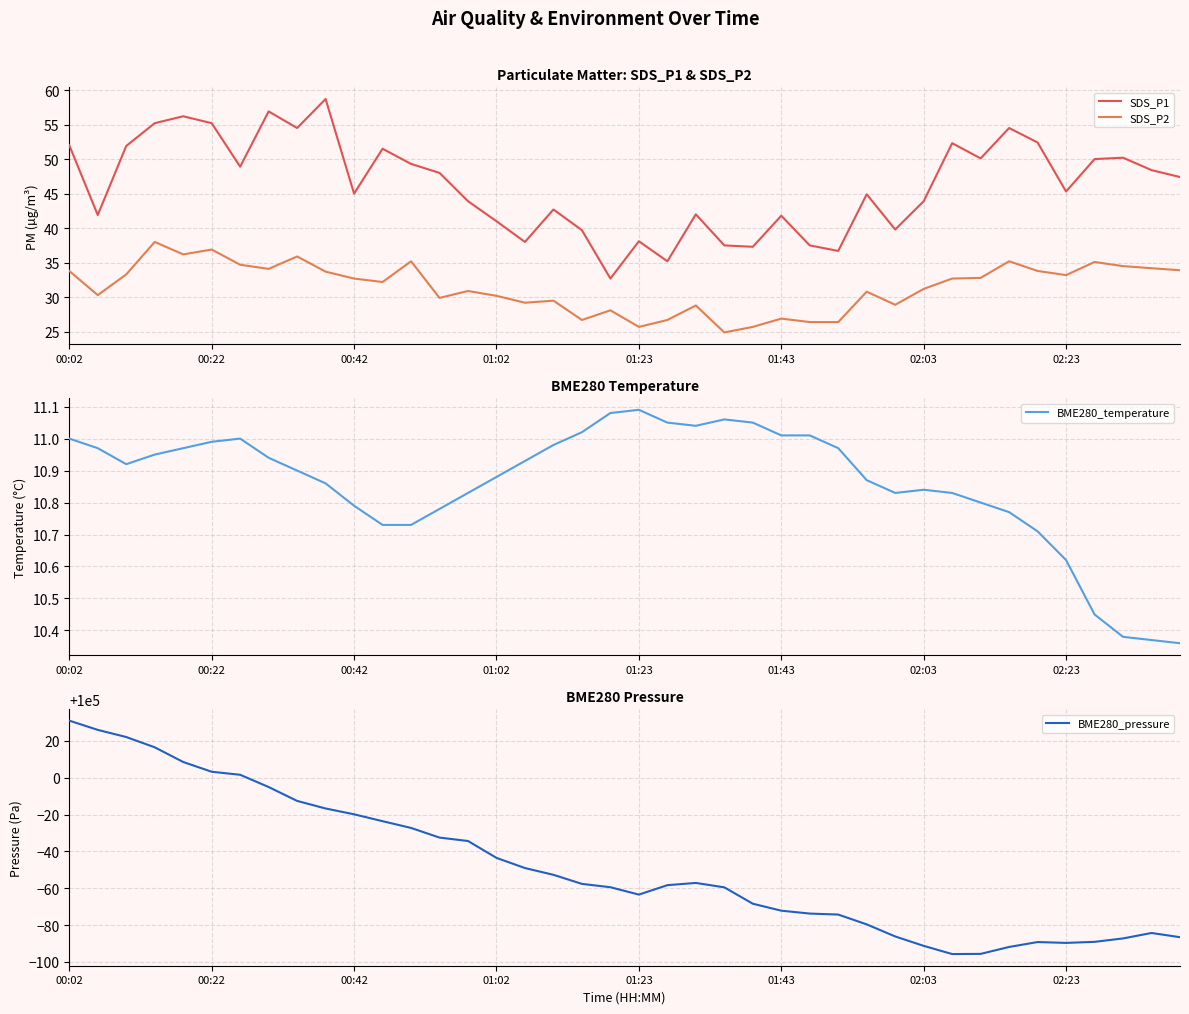

At how many categories does at least one series exceed 7442?

40